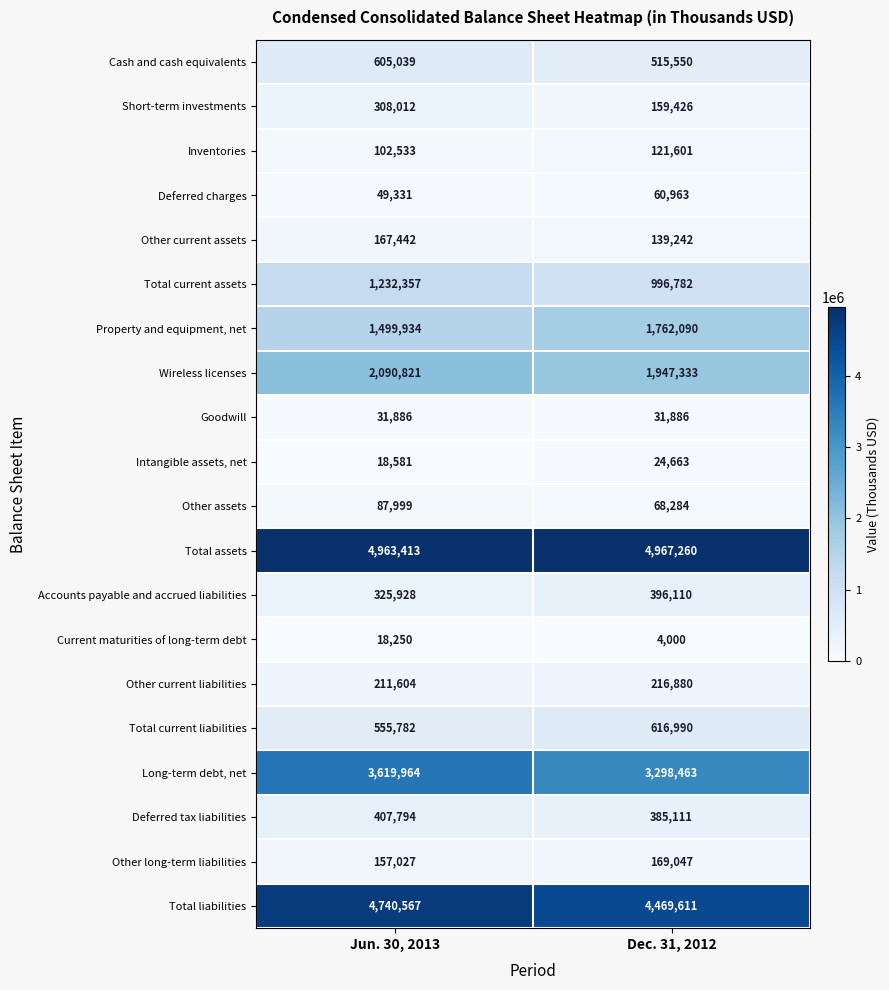

The value of Current maturities of long-term debt at Dec. 31, 2012 is 1695. True or false?

False